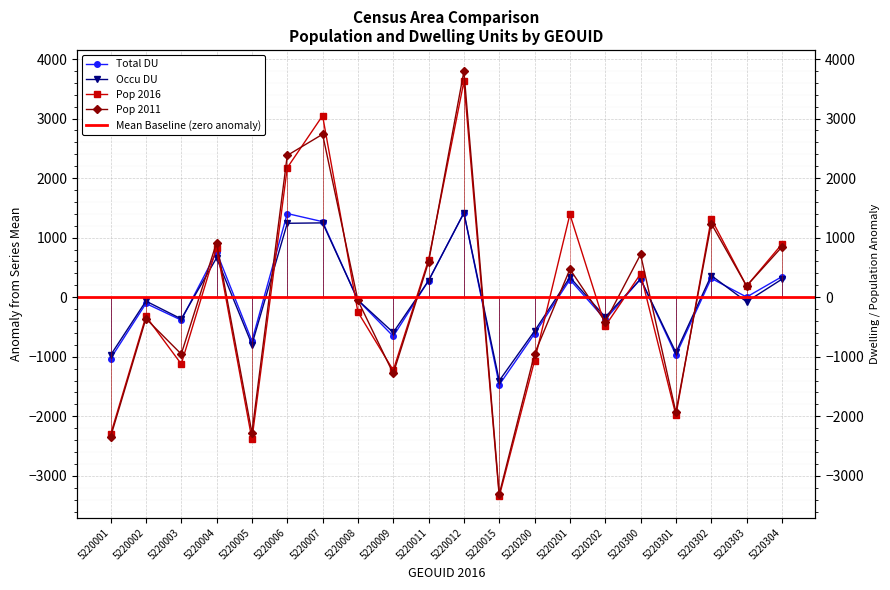

What is the lowest value of the Occu DU series?

-1402.7